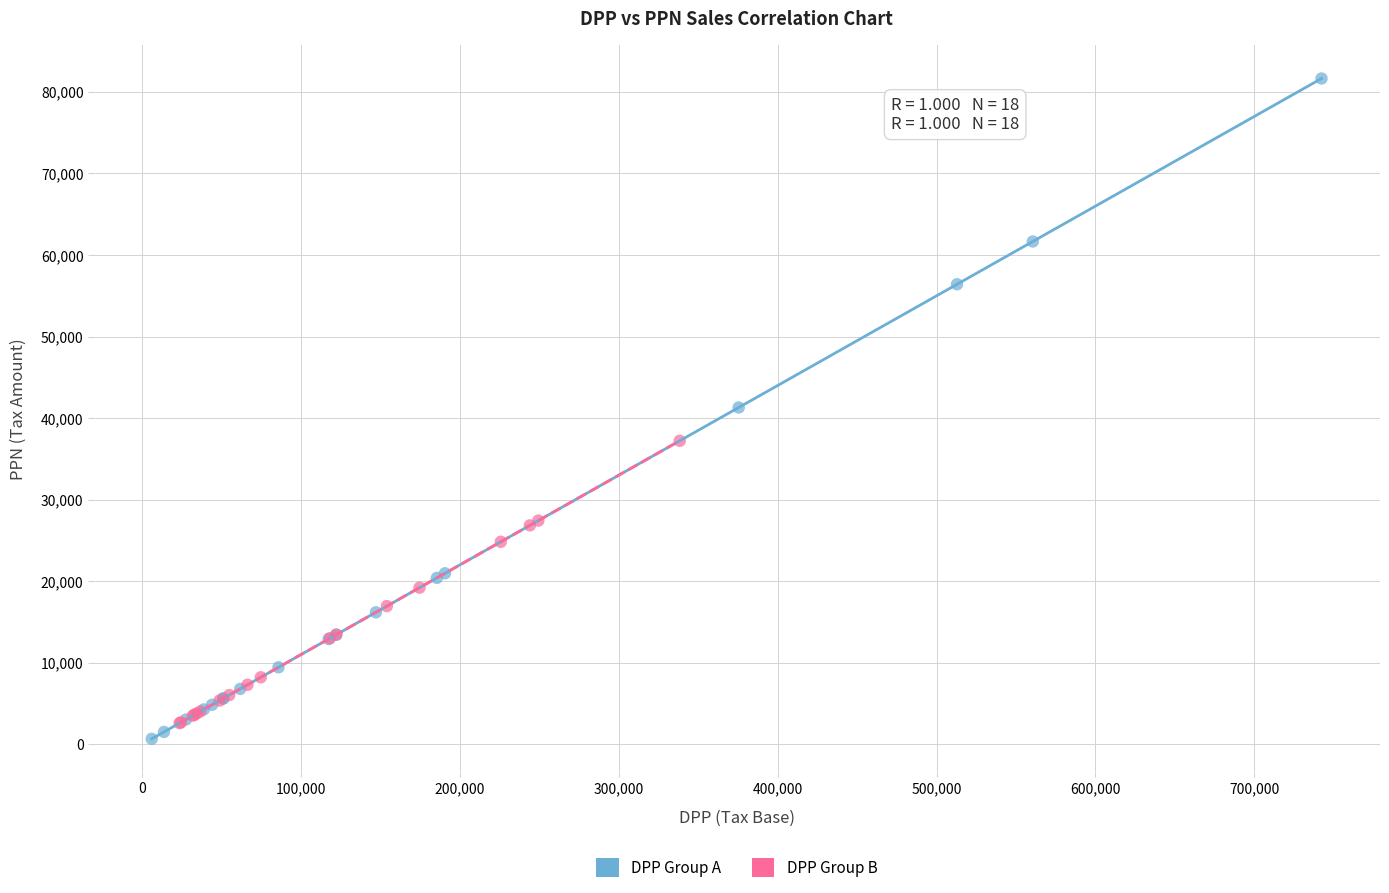

Which series contains the highest Y value?

DPP Group A